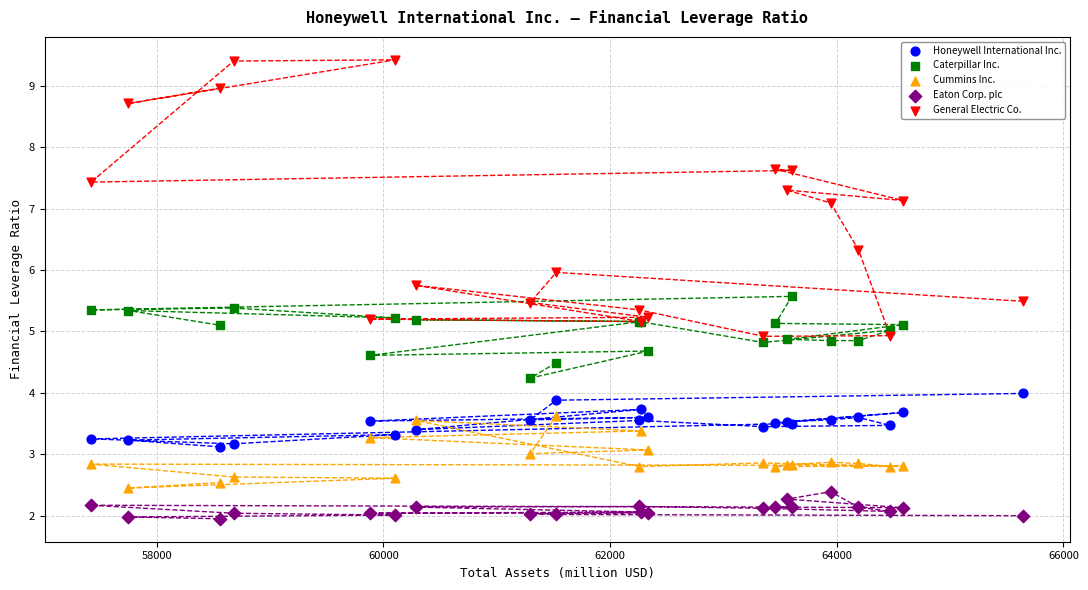

Which series contains the highest Y value?

General Electric Co.